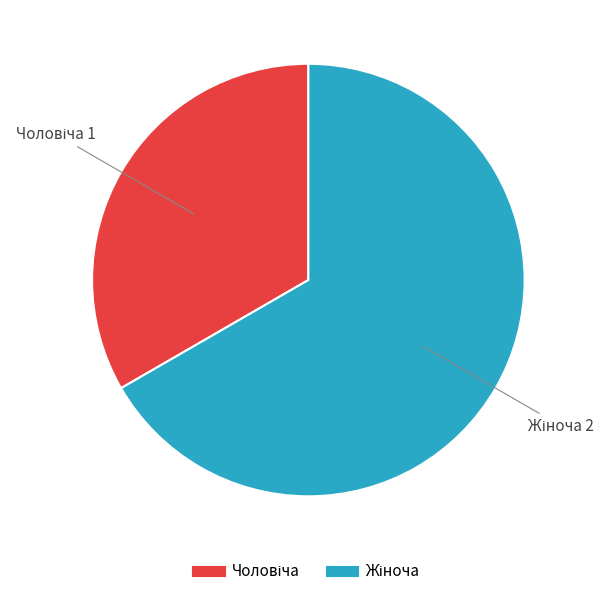

Does any single category account for the majority?

Yes